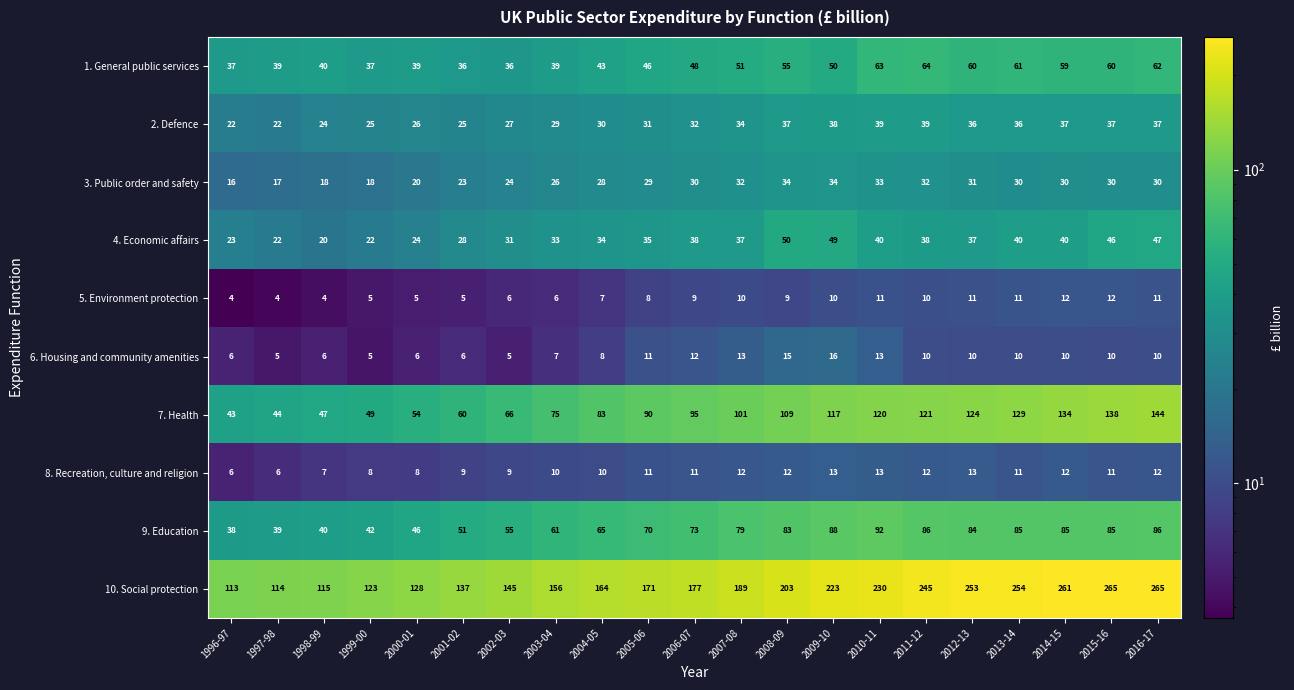

The 5. Environment protection series shows 7 at 2004-05. True or false?

True